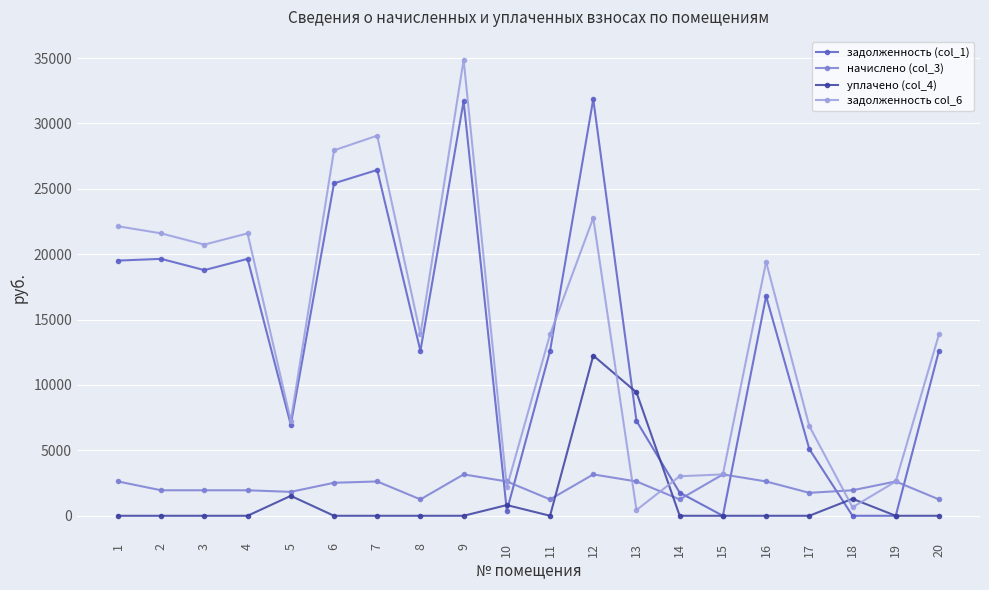

What is the difference between the highest and lowest values at 1?

22137.4